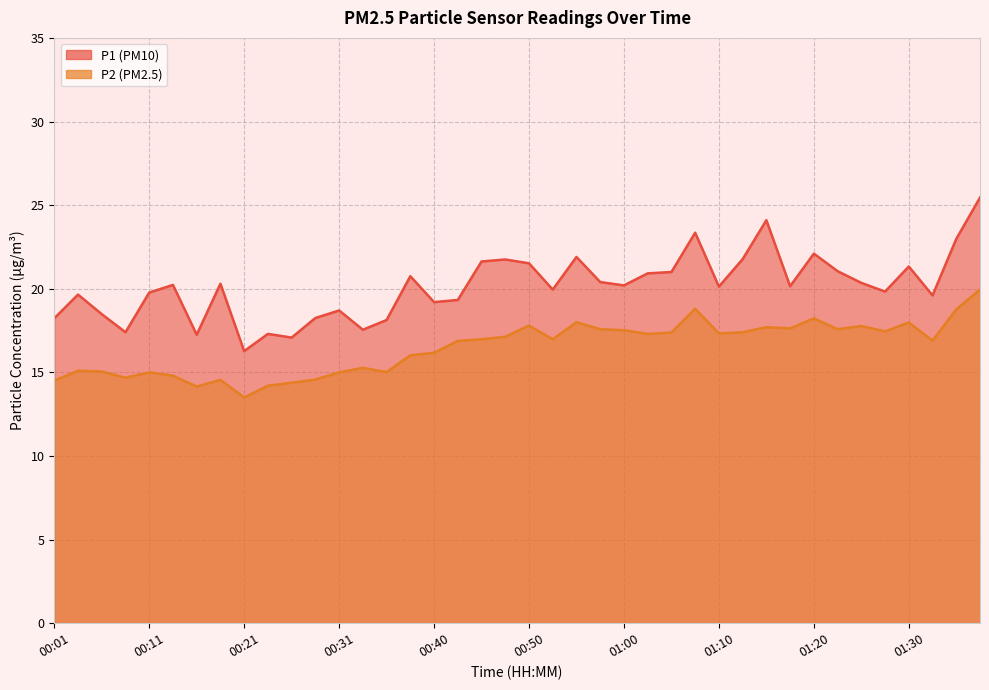

Does the chart have visible grid lines?

Yes